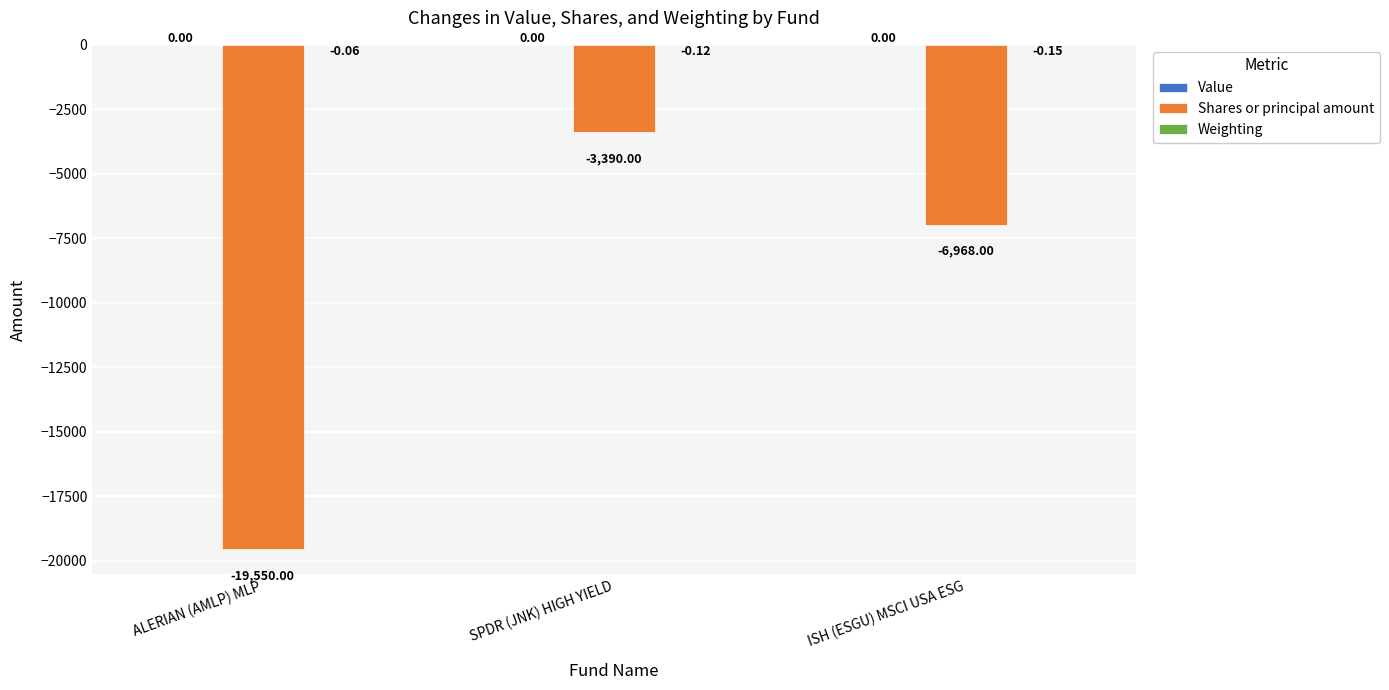

Where is Shares or principal amount nearest to the value -11470?

ISH (ESGU) MSCI USA ESG